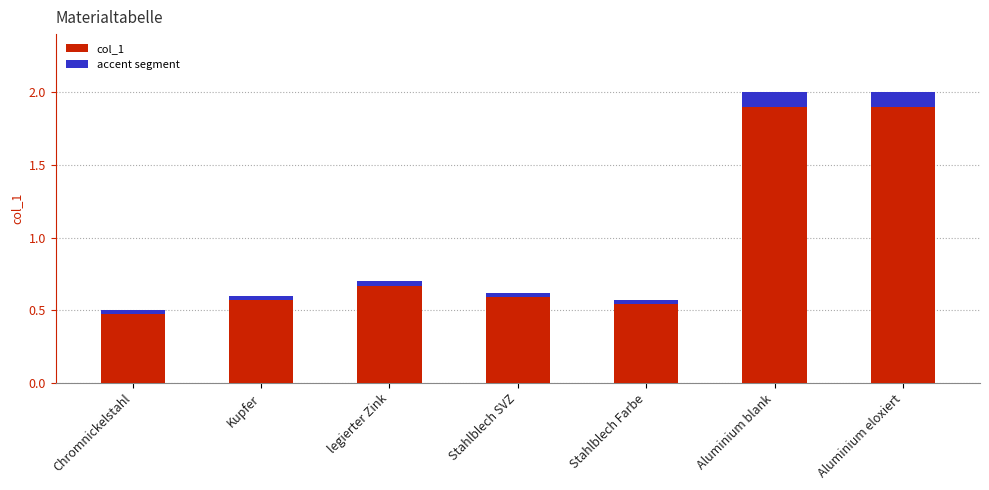

Which category has the highest value across all series?

Aluminium blank